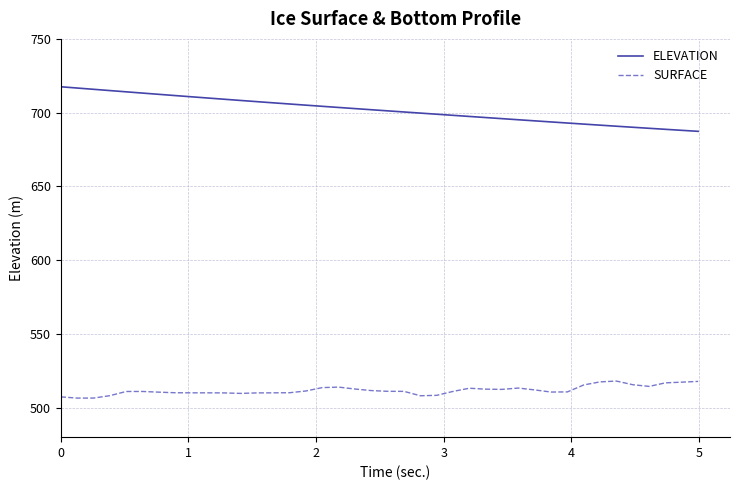

Which series has the largest range (max minus min)?

ELEVATION